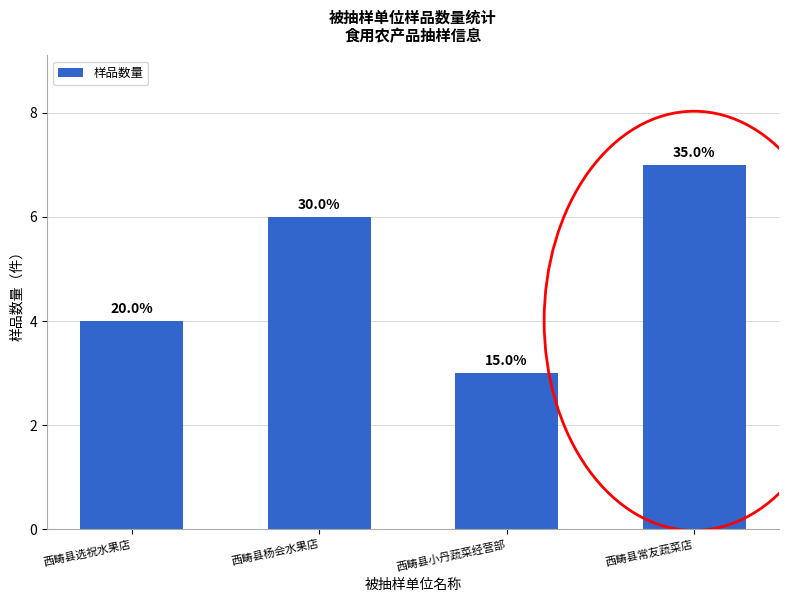

List the labels in order of value, smallest first.

西畴县小丹蔬菜经营部, 西畴县选祝水果店, 西畴县杨会水果店, 西畴县常友蔬菜店